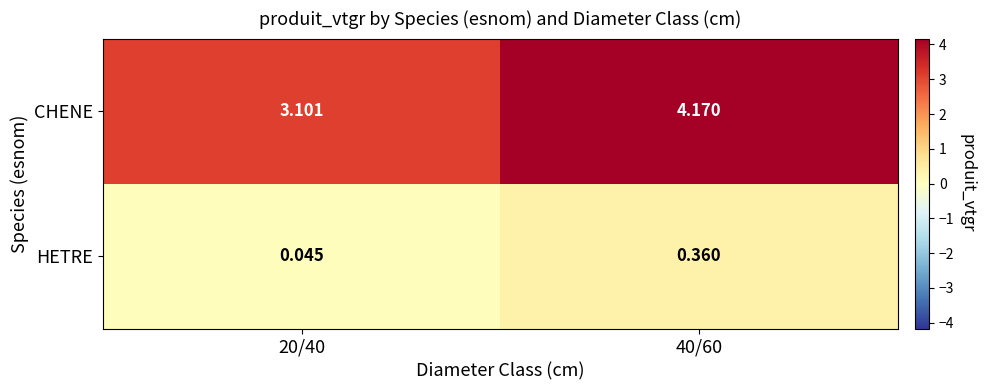

How many series are shown in this chart?

2